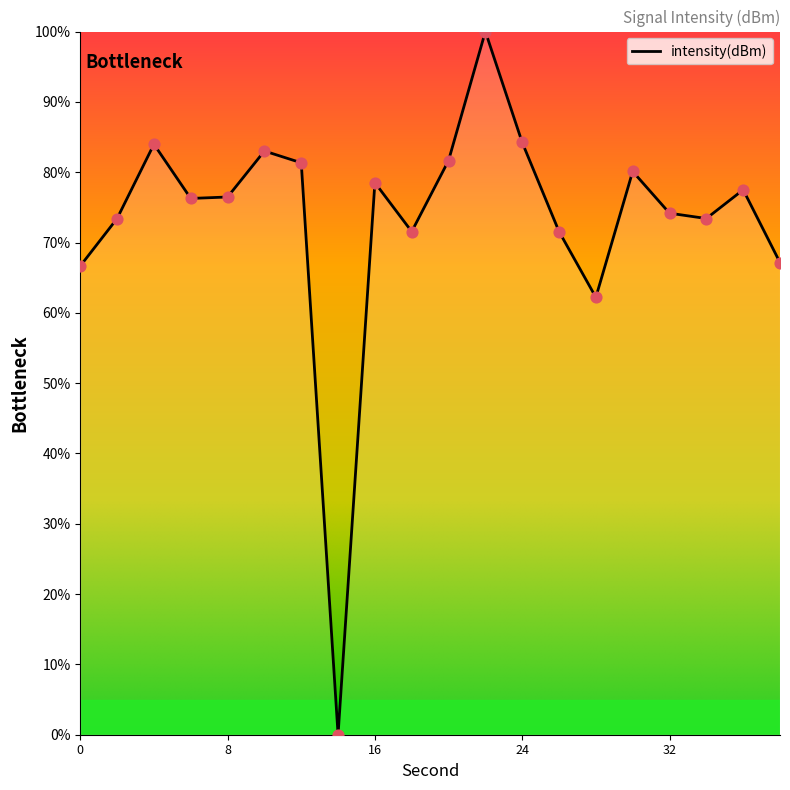

What is the greatest value displayed?

100.0